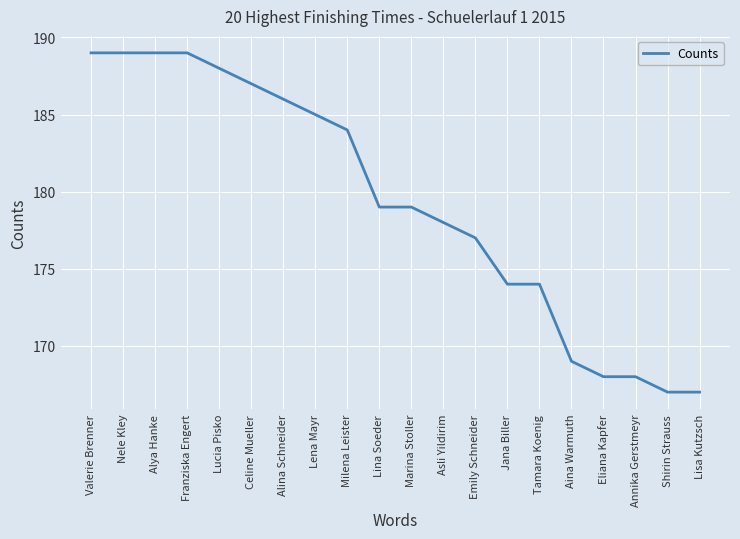

True or false: the data shows 331 at Celine Mueller.

False